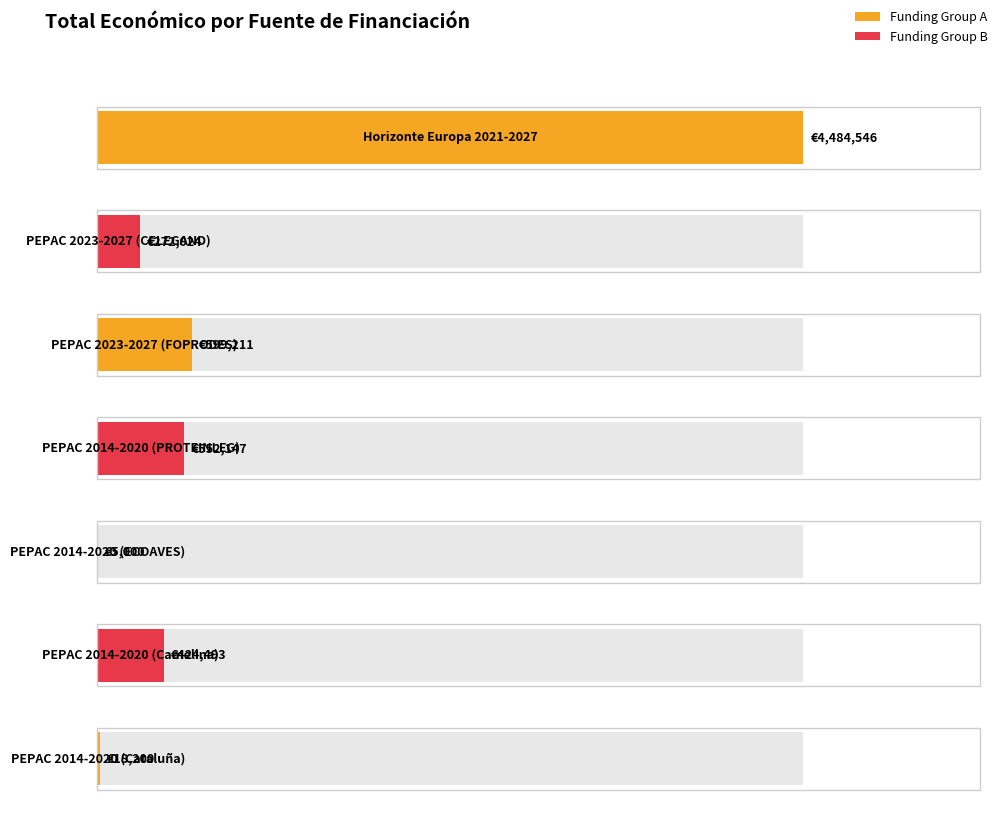

What is the label of the 7th bar from the right?

Horizonte Europa
2021-2027